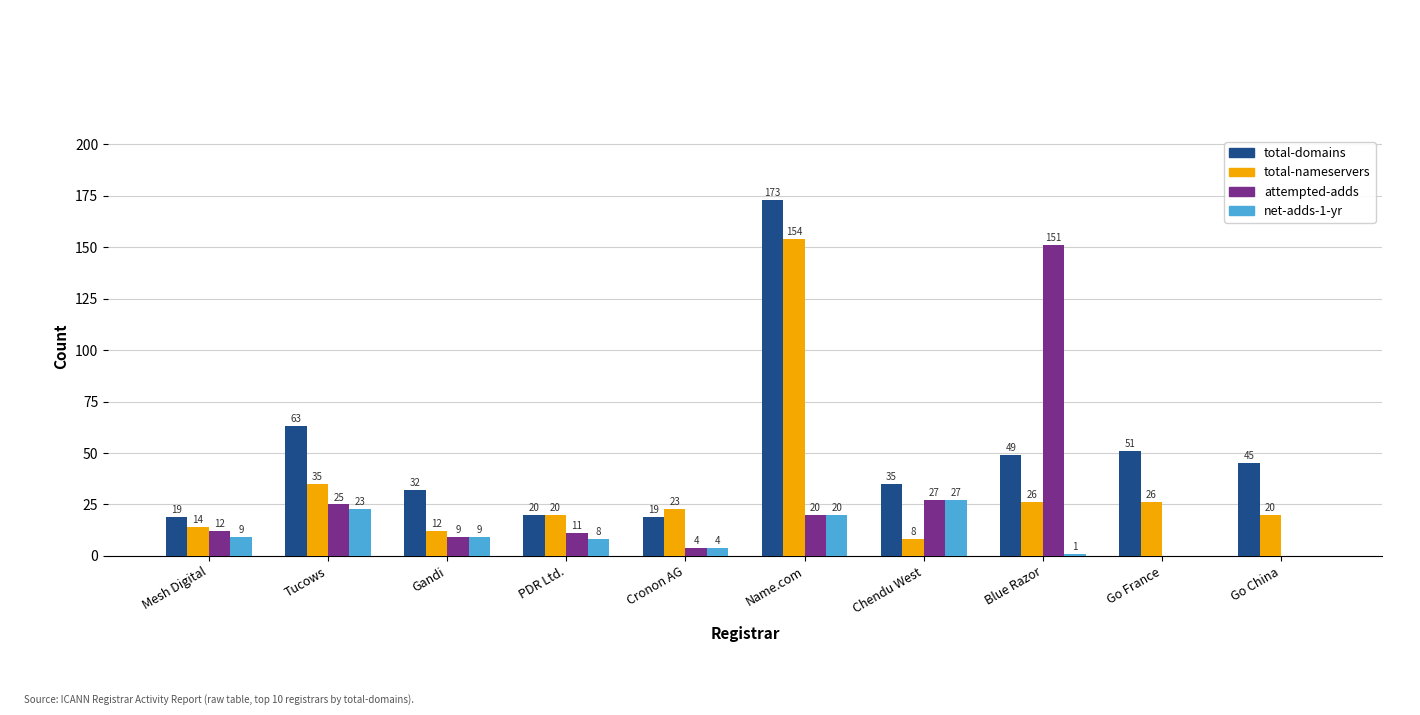

How many values in net-adds-1-yr are above zero?

8